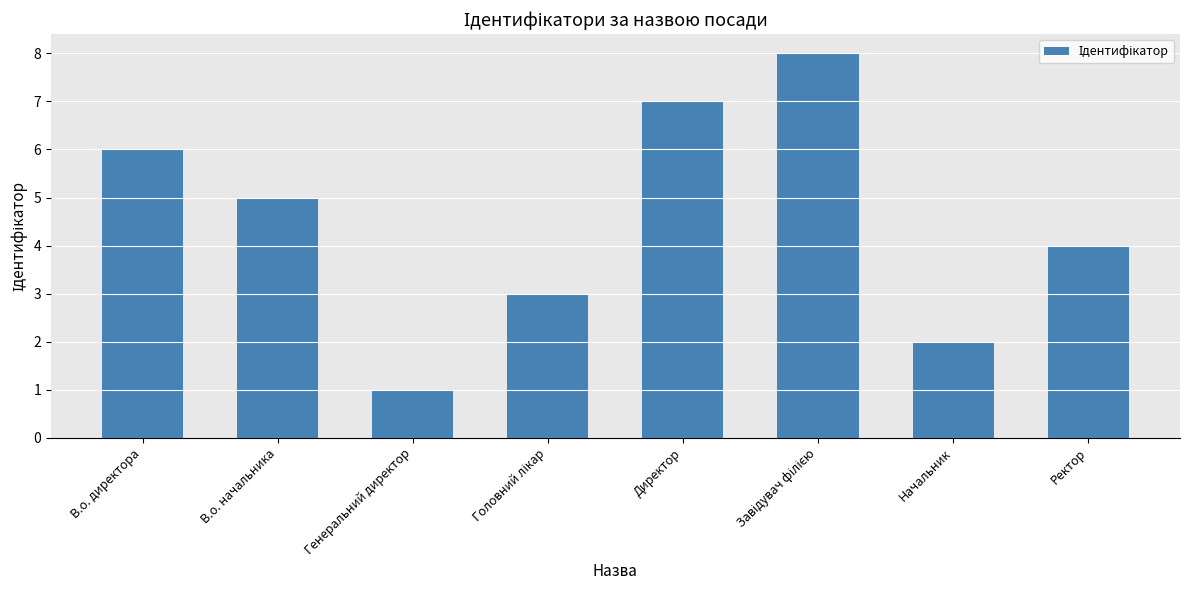

What is the difference between the maximum and minimum values?

7